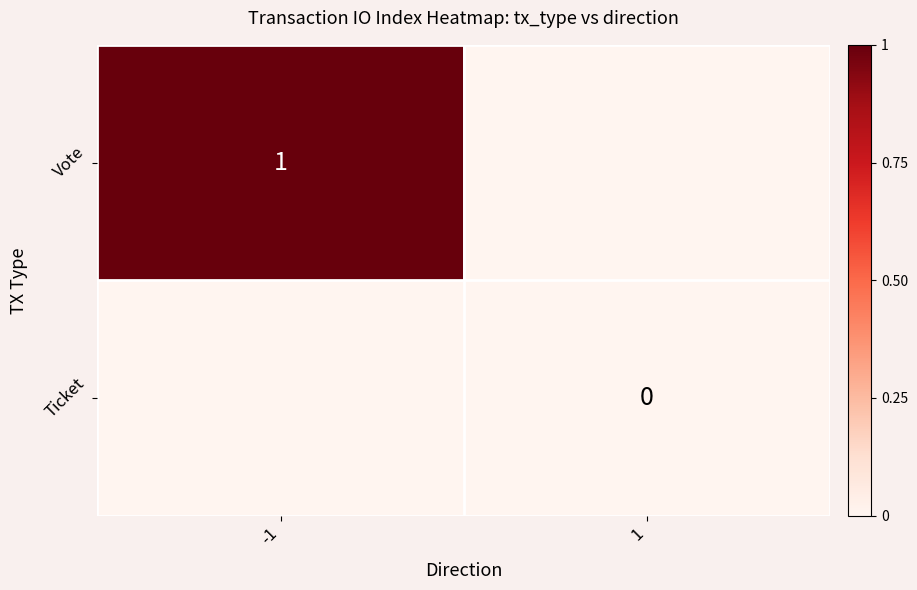

At how many categories does at least one series exceed 0?

1